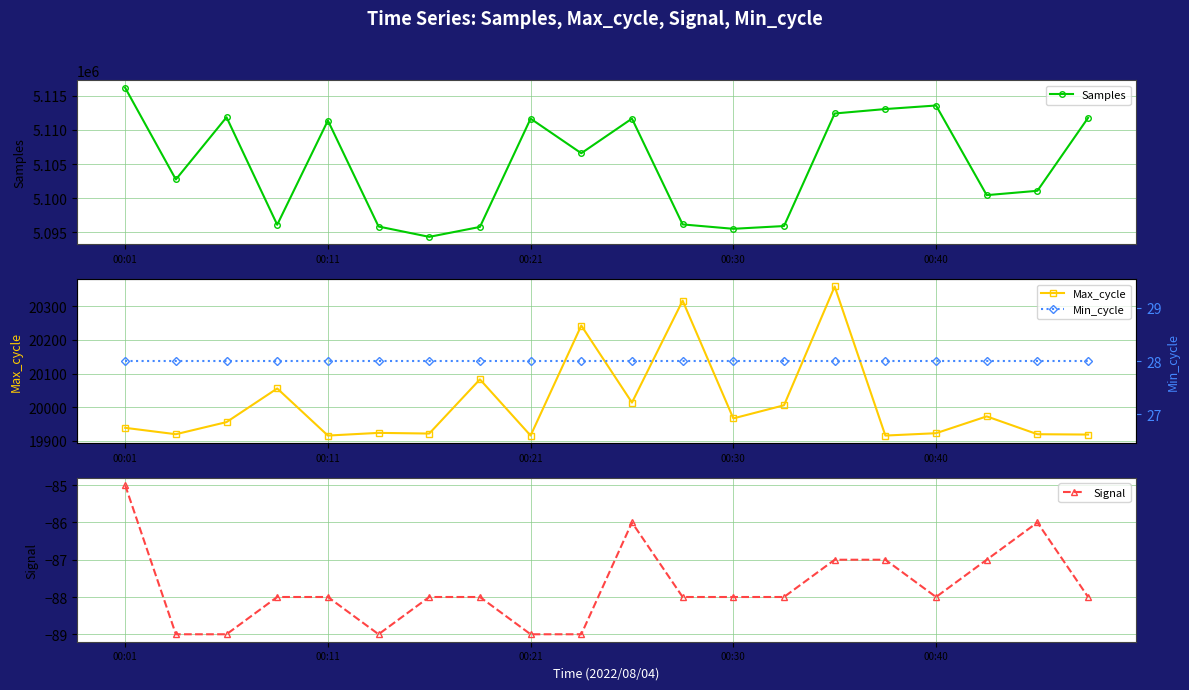

Which series has the largest total across all categories?

Samples